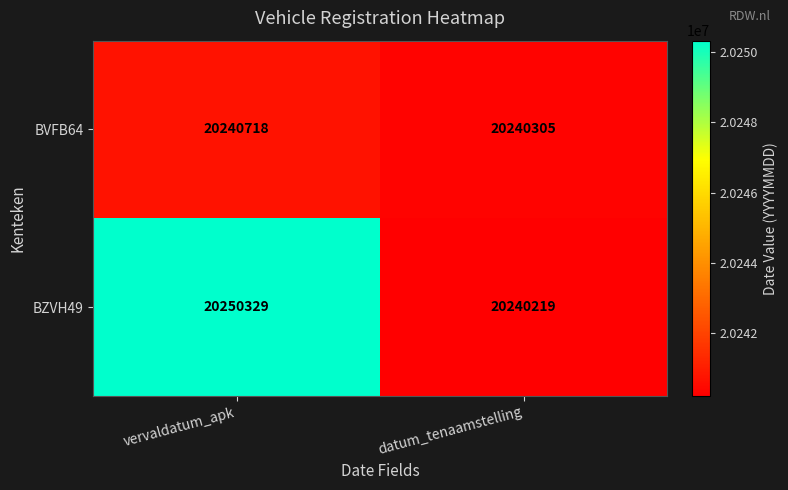

Reading left to right, list all the values displayed in this chart.

BVFB64: 20240718	20240305
BZVH49: 20250329	20240219